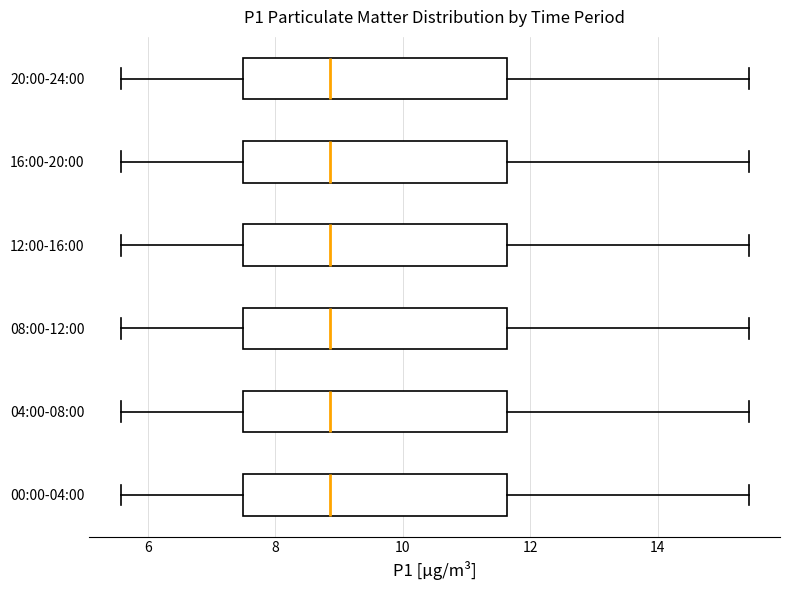

Where is the right edge of the box for 20:00-24:00 on the x-axis? The values are not printed on the chart, so give them approximately, as read against the axis.

11.6